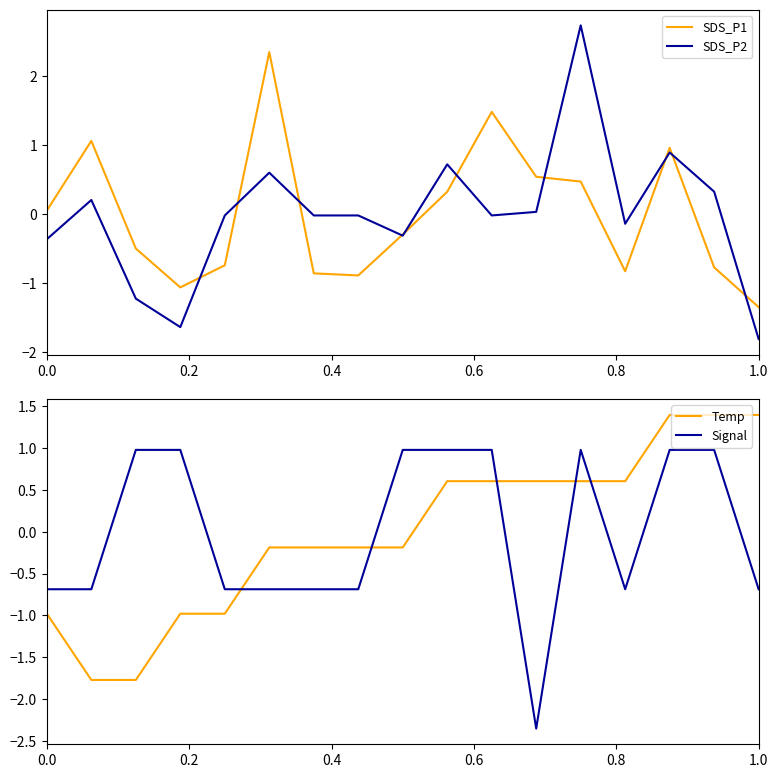

How many values in the SDS_P1 series exceed 0?

8